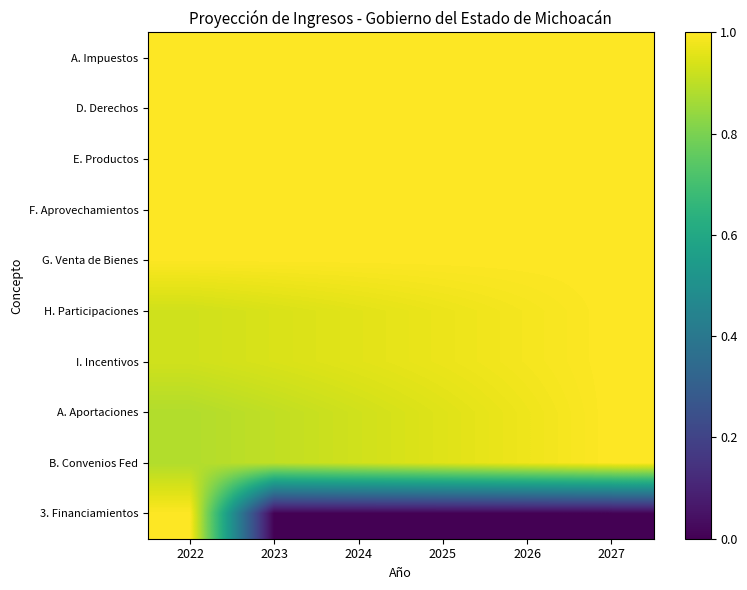

Count the number of data series in this chart.

10